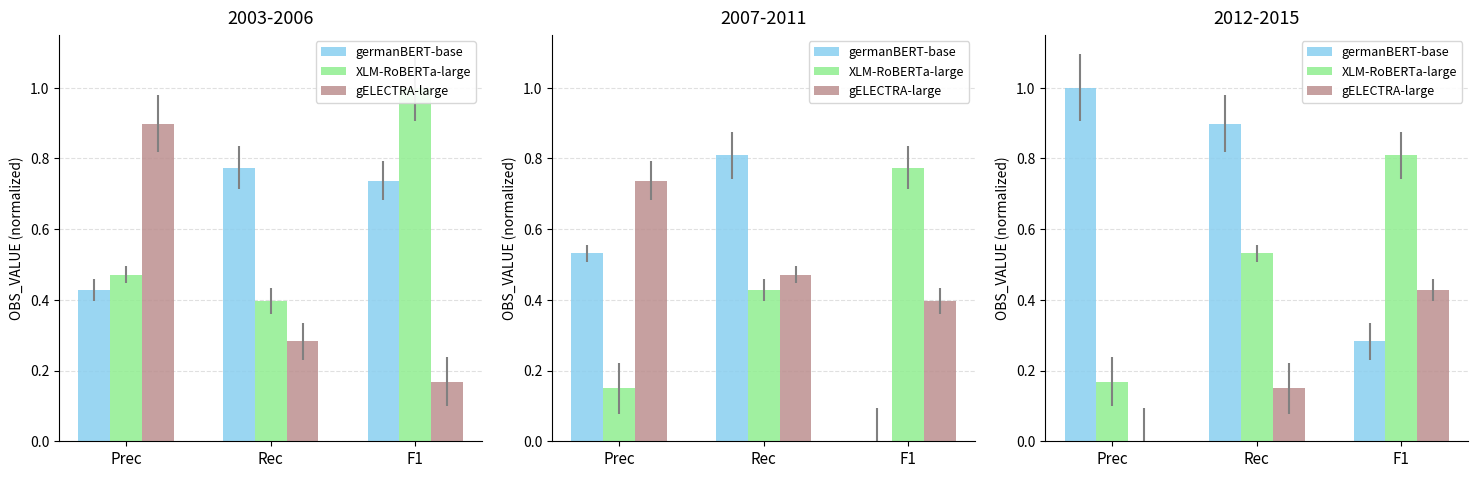

What is the difference between the XLM-RoBERTa-large values at Prec and F1?

0.6